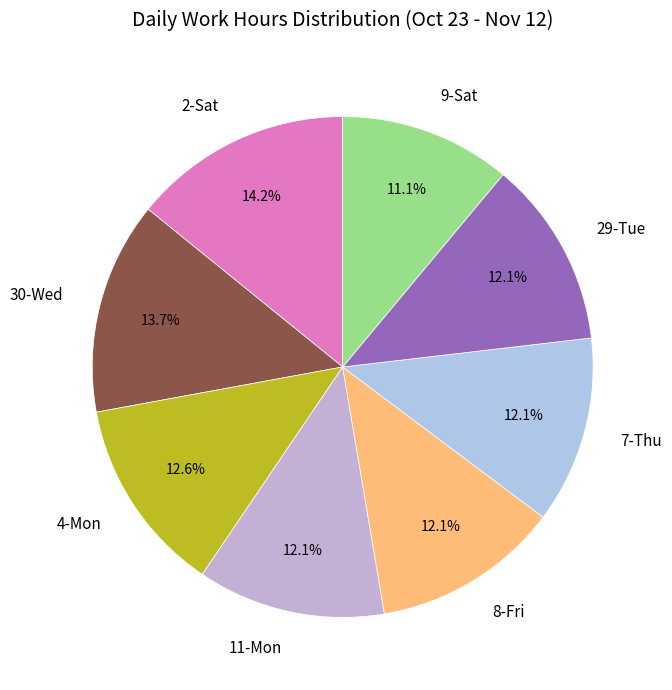

What is the ratio of the value at 8-Fri to the value at 9-Sat?

1.1